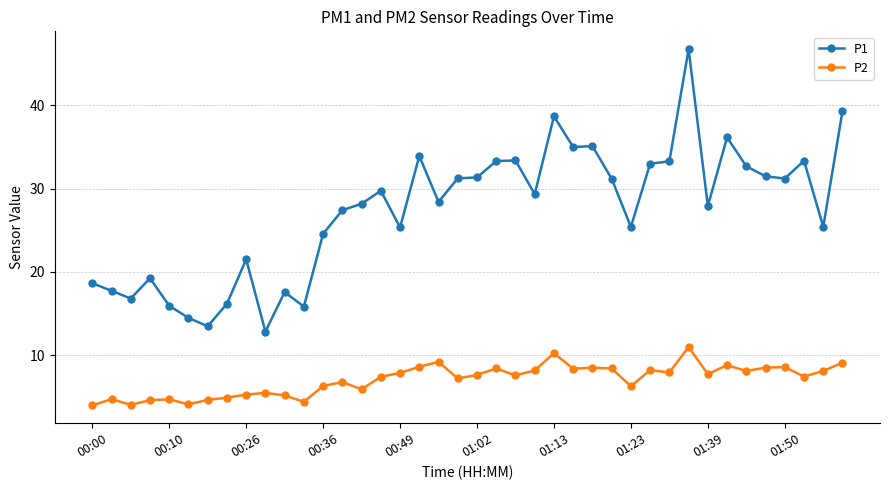

What is the minimum value shown in the chart?

4.0